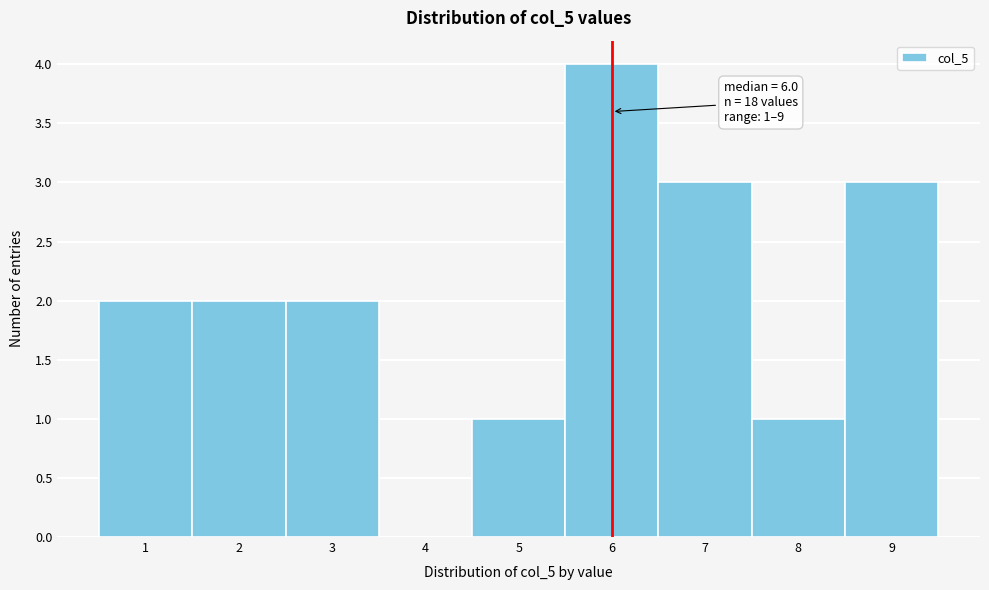

Over which range of the x-axis is the bar tallest?

5.5 to 6.5